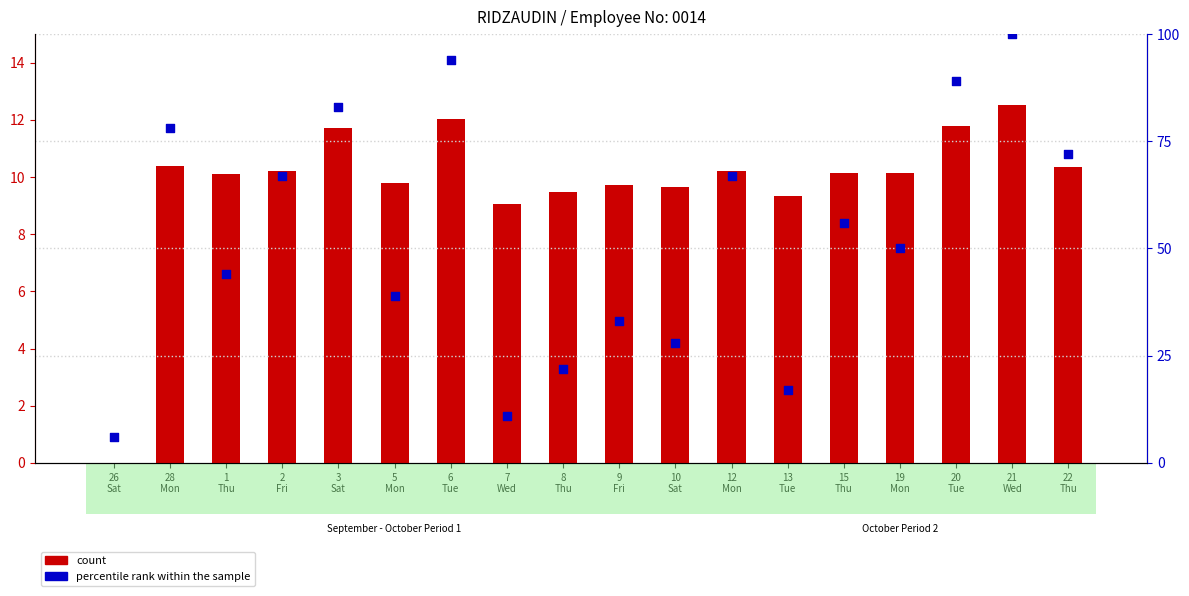

At how many categories does at least one series exceed 97?

1